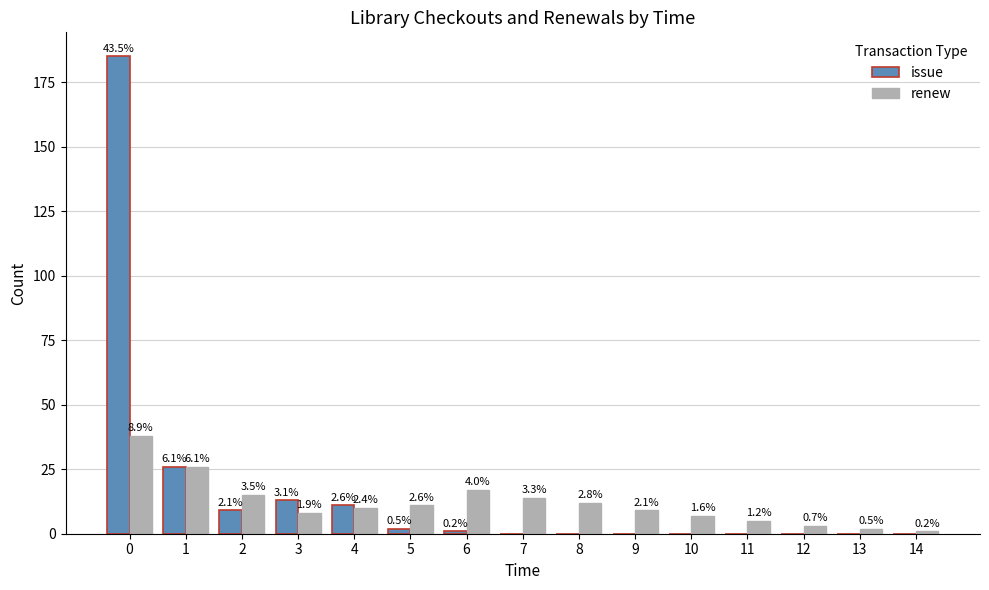

Are the bars grouped side by side (vs. stacked)?

Yes